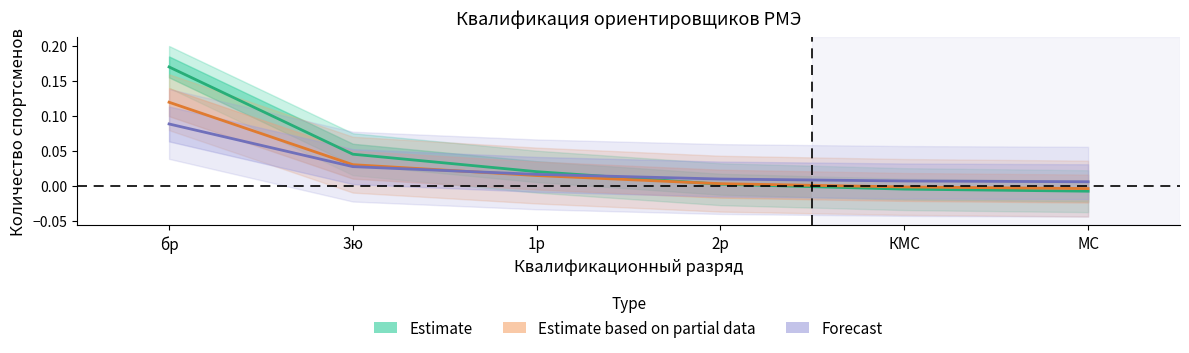

Which has a higher value, МС or 2р?

2р